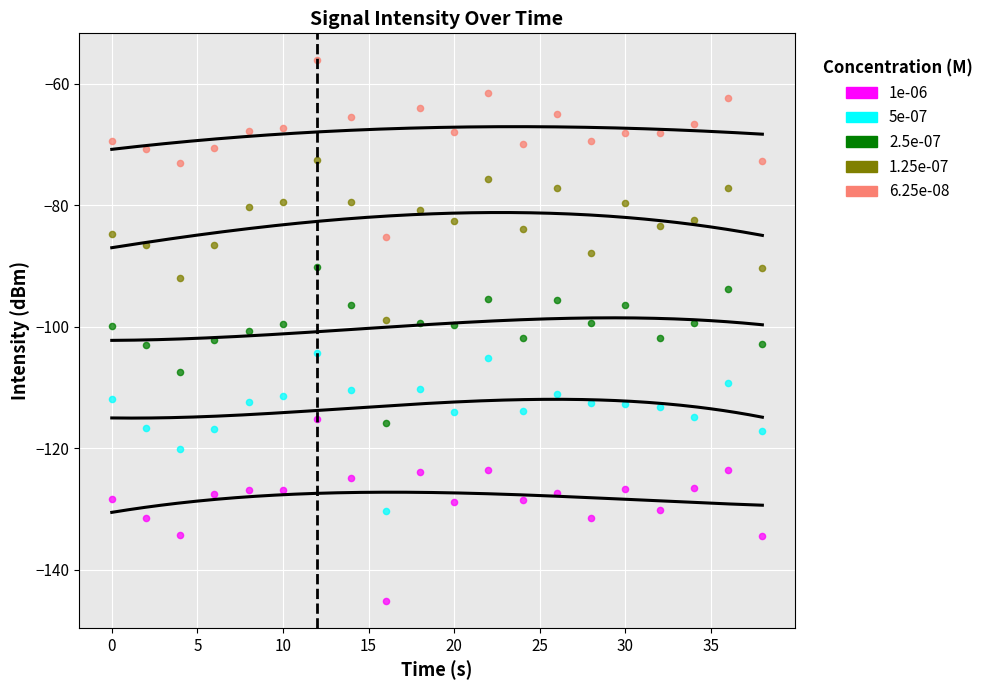

Which series reaches the maximum Y coordinate?

6.25e-08